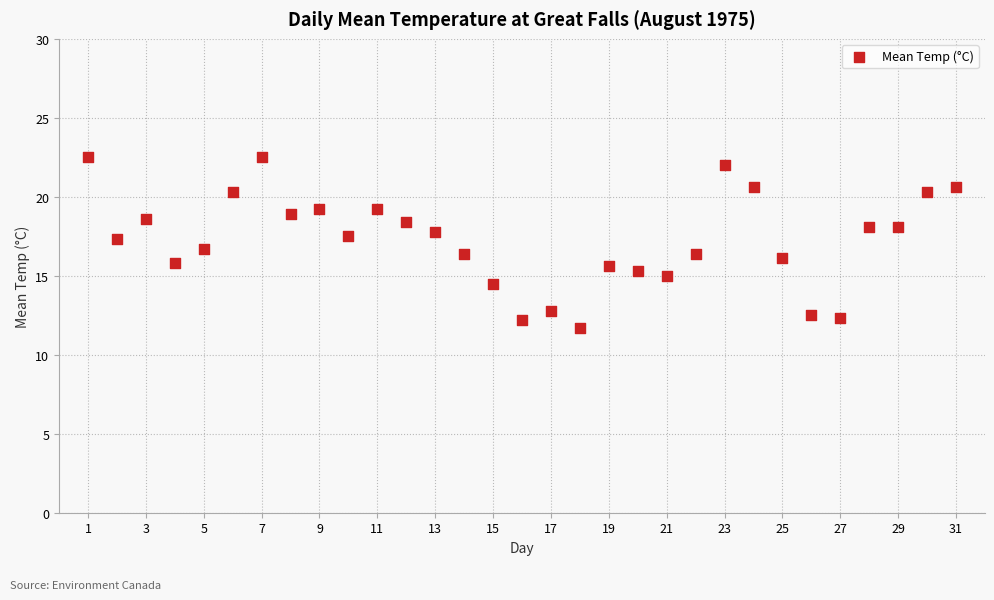

What is the range of X values (max minus min)?

30.0